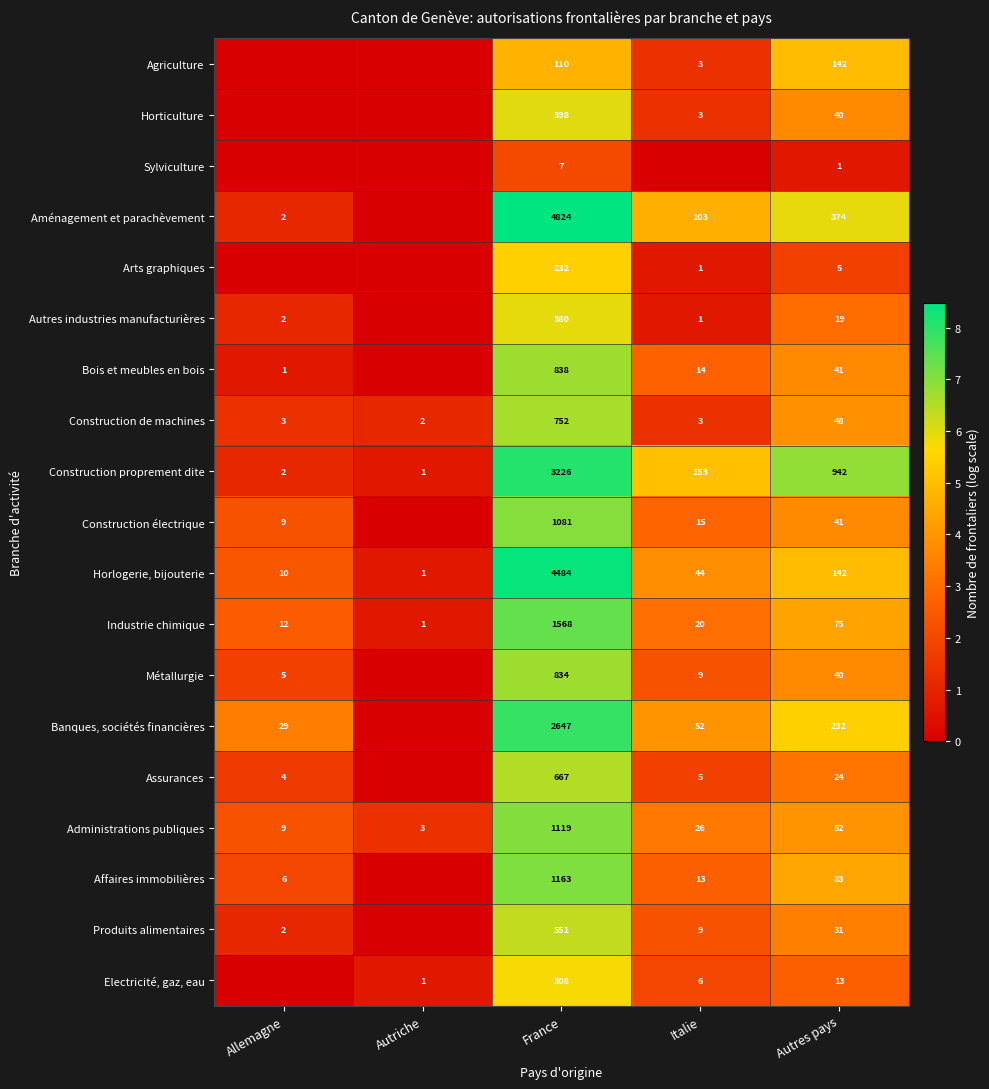

What is the difference between the highest and lowest values at Autres pays?

941